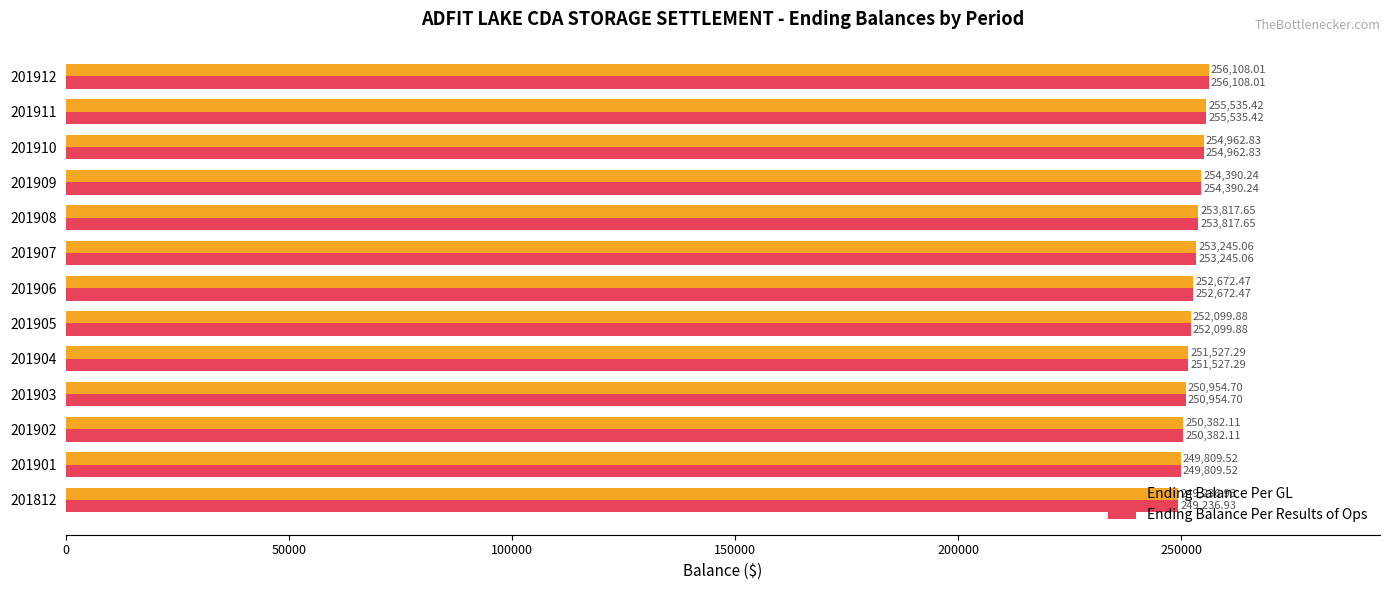

List the labels in order of Ending Balance Per GL value, smallest first.

201812, 201901, 201902, 201903, 201904, 201905, 201906, 201907, 201908, 201909, 201910, 201911, 201912